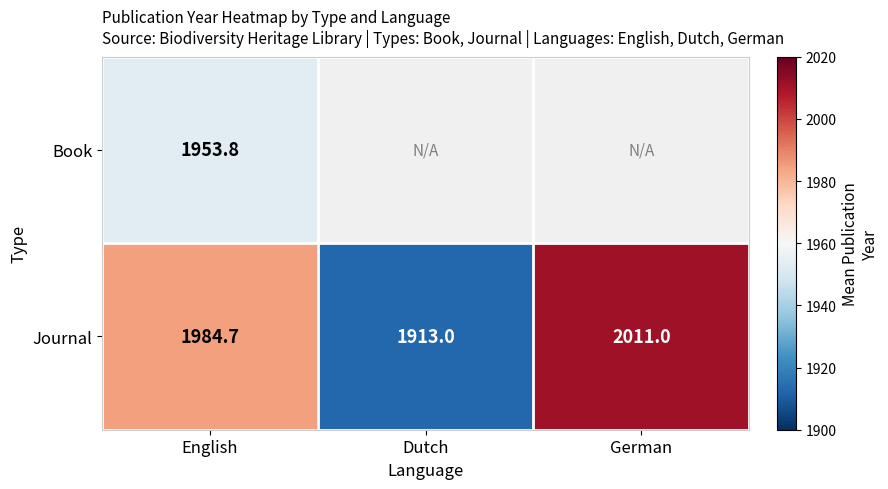

Is it true that Journal equals 2011.0 at German?

True